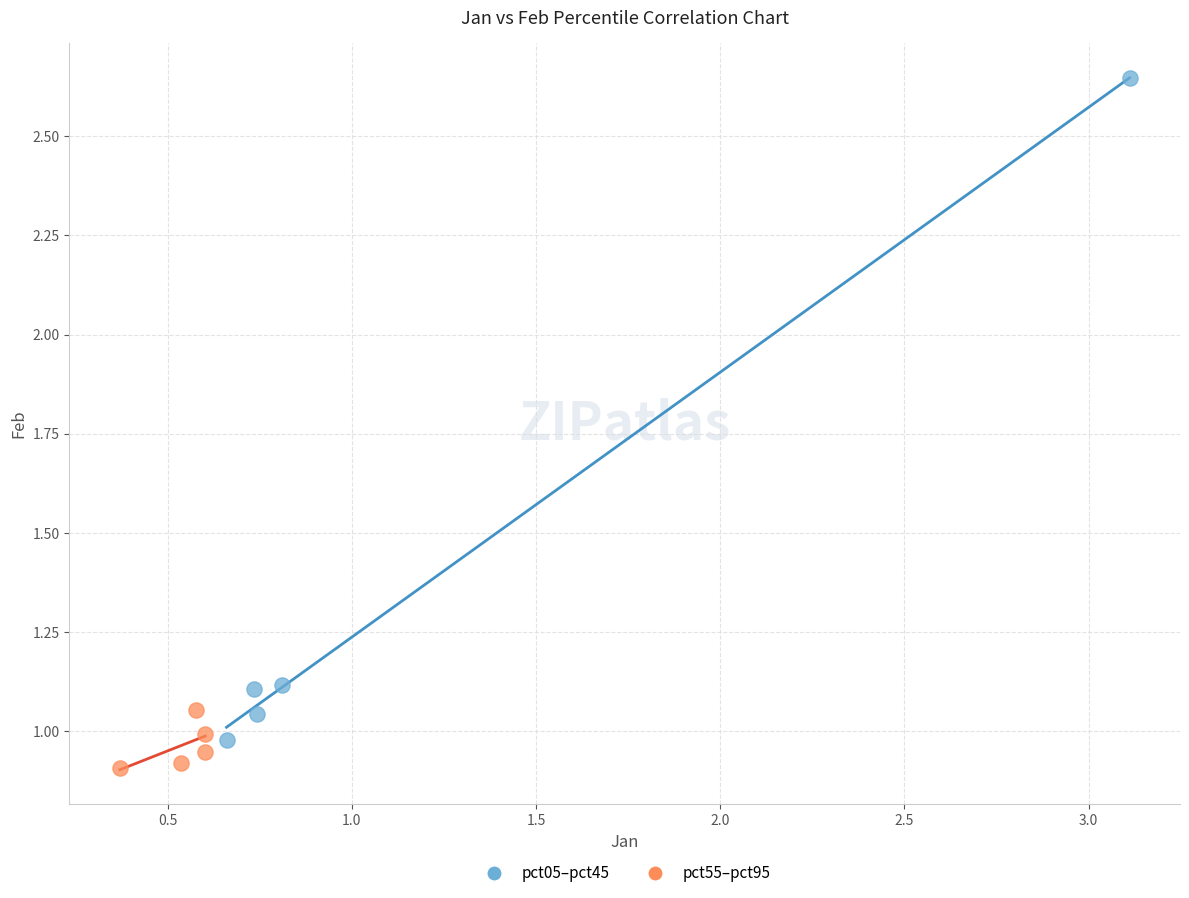

Which series contains the highest Y value?

pct05–pct45